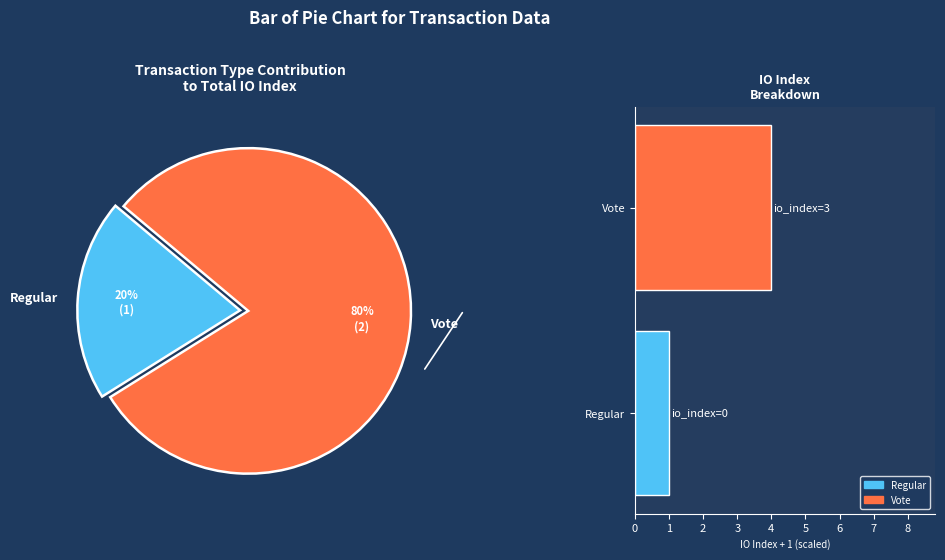

Do Vote and Regular together represent more than half of the pie?

Yes